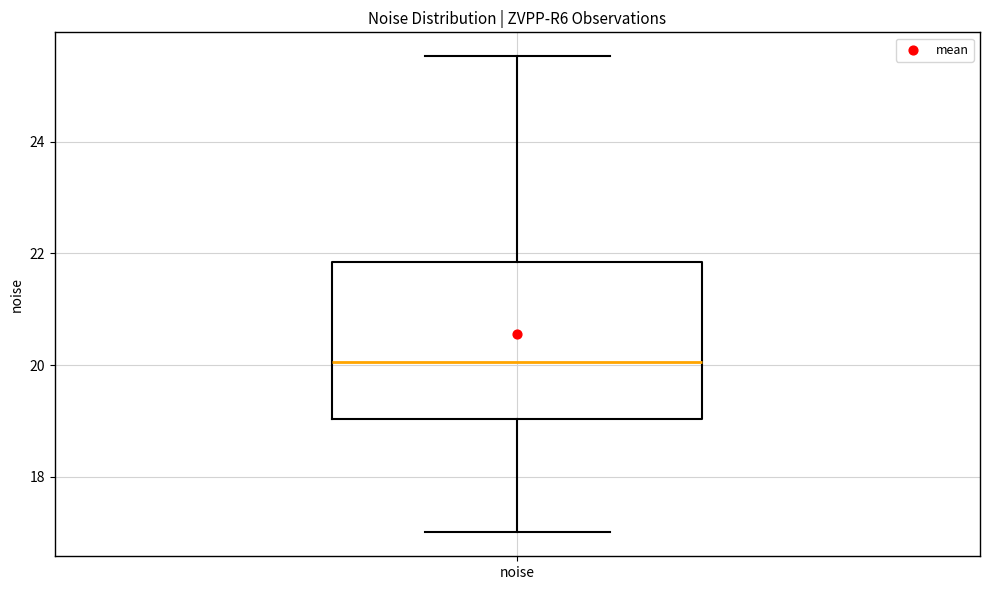

Read this box plot against the y-axis: the position of the median line, the range covered by the box, and the ends of both whiskers. The values are not printed on the chart, so give them approximately, as read against the axis.

median 20.0, box 19.0 to 21.8, whiskers 17.0 to 25.6